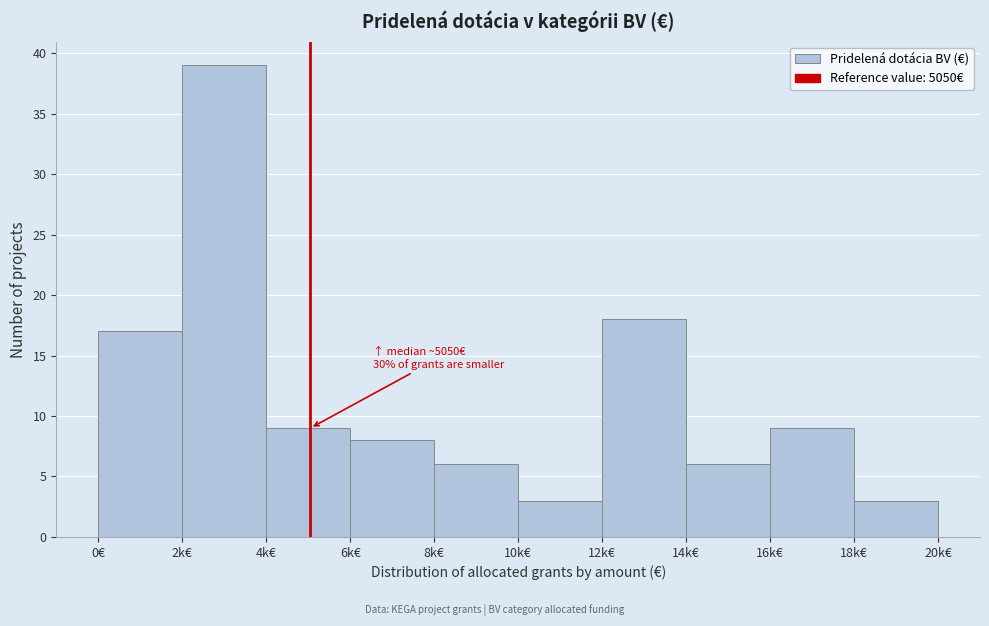

Reading right to left, list all the values displayed in this chart.

18k€=3	16k€=9	14k€=6	12k€=18	10k€=3	8k€=6	6k€=8	4k€=9	2k€=39	0€=17